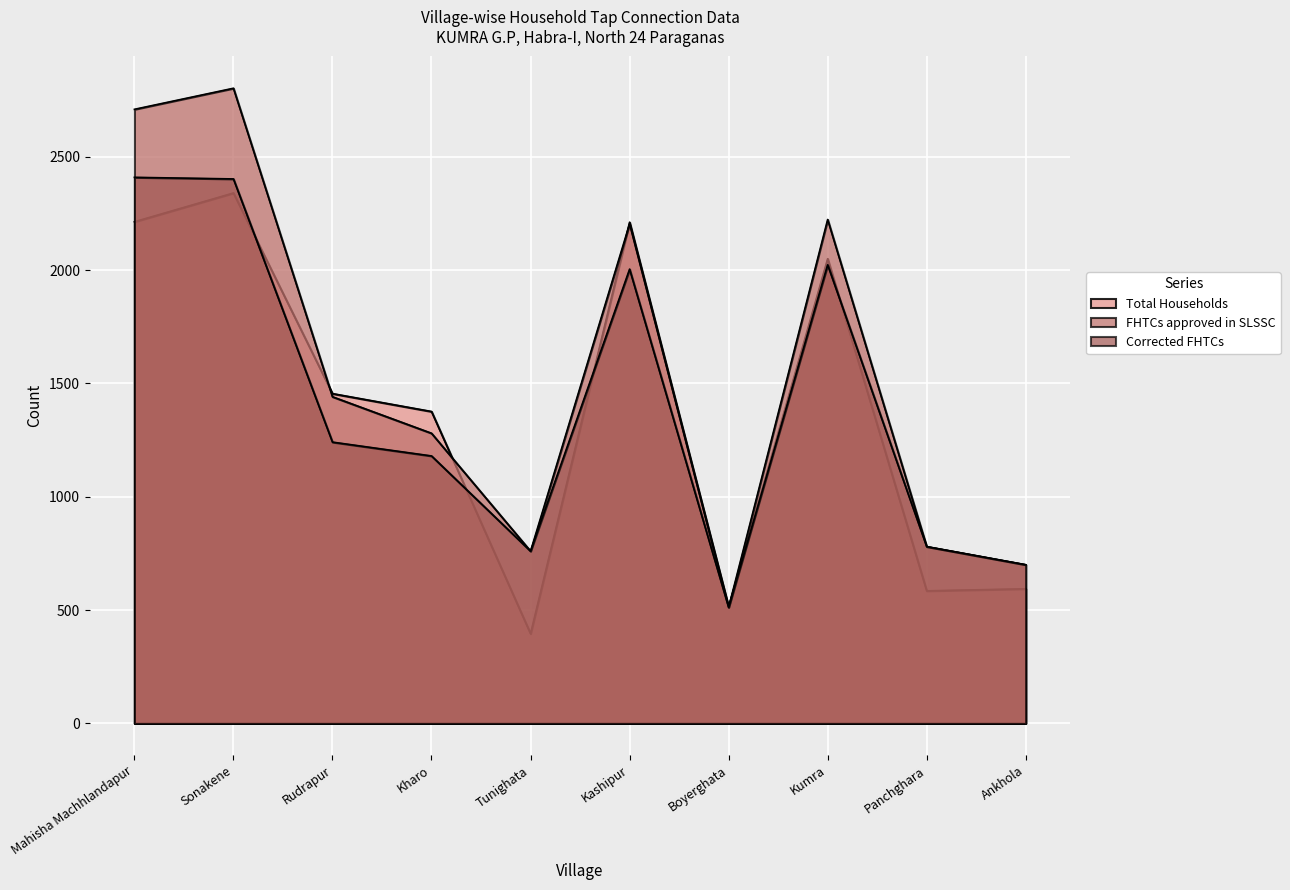

True or false: FHTCs approved in SLSSC has a value of 1441 at Rudrapur.

True